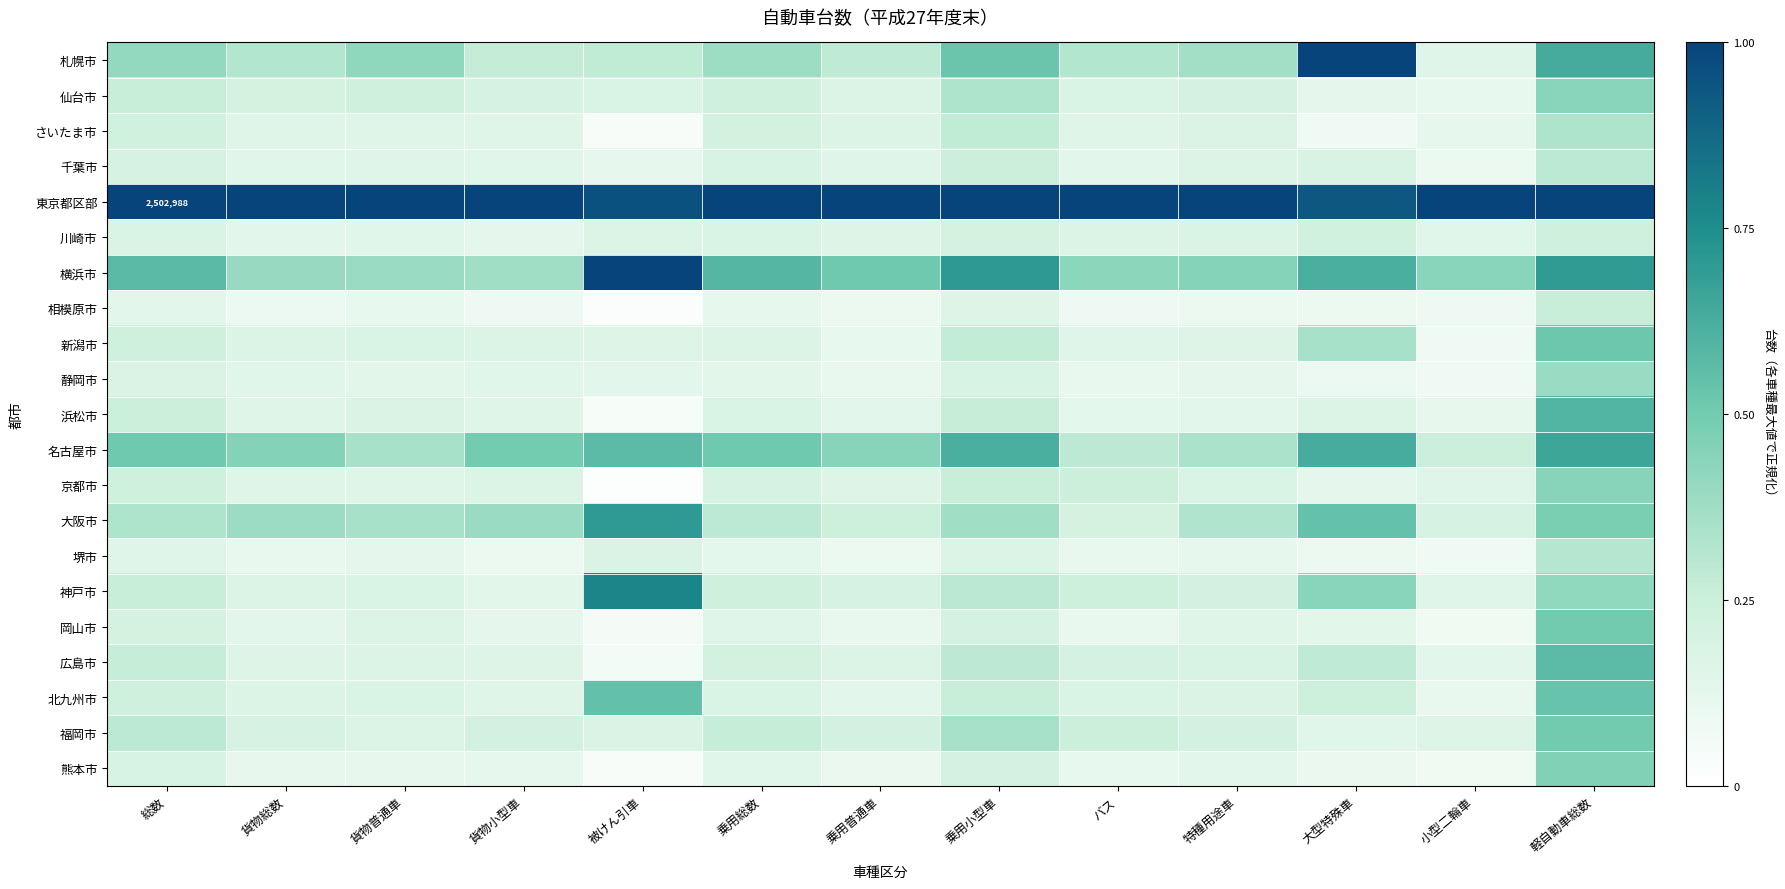

What is the spread (max minus min) of values at 大型特殊車?

0.9